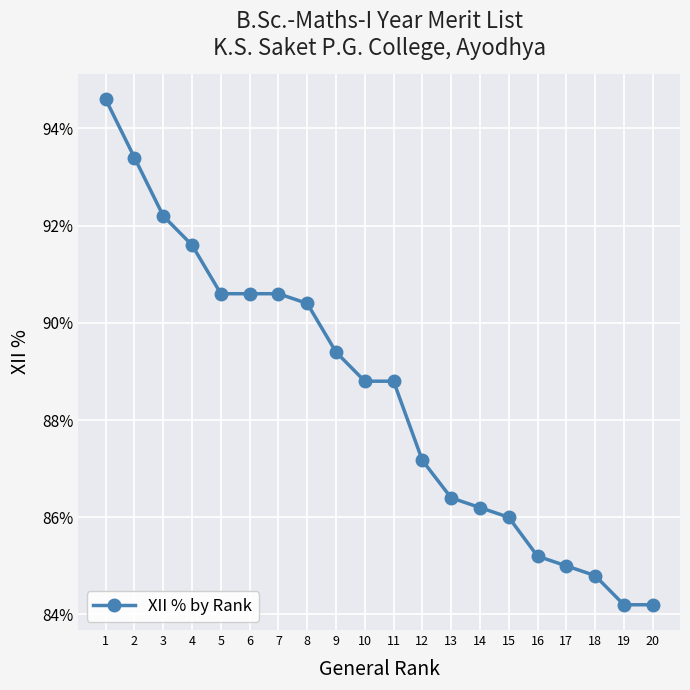

What is the maximum value shown in the chart?

94.6